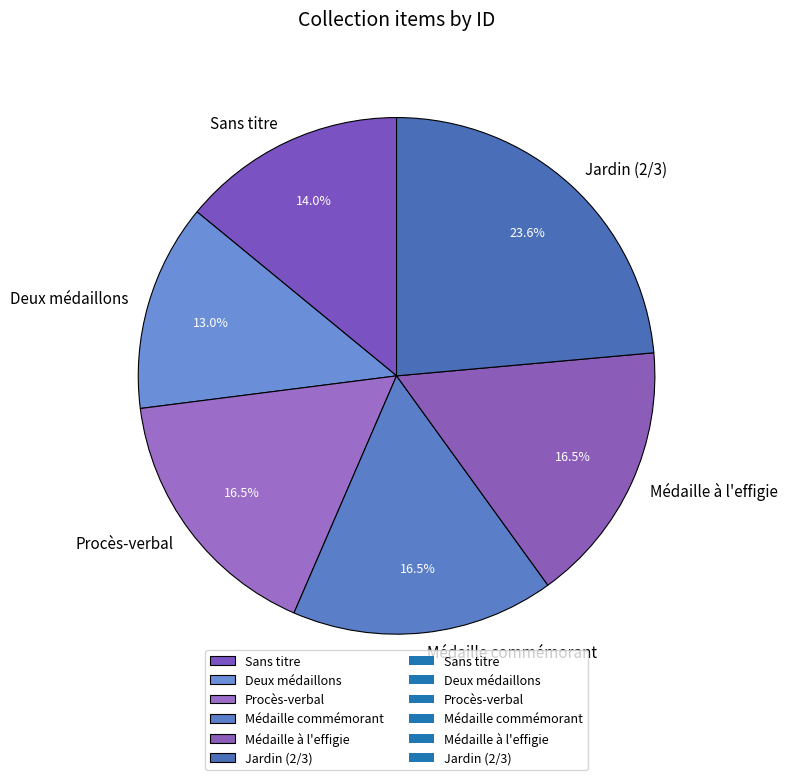

To the nearest percent, what is the difference between the largest and smallest slice percentages?

11%